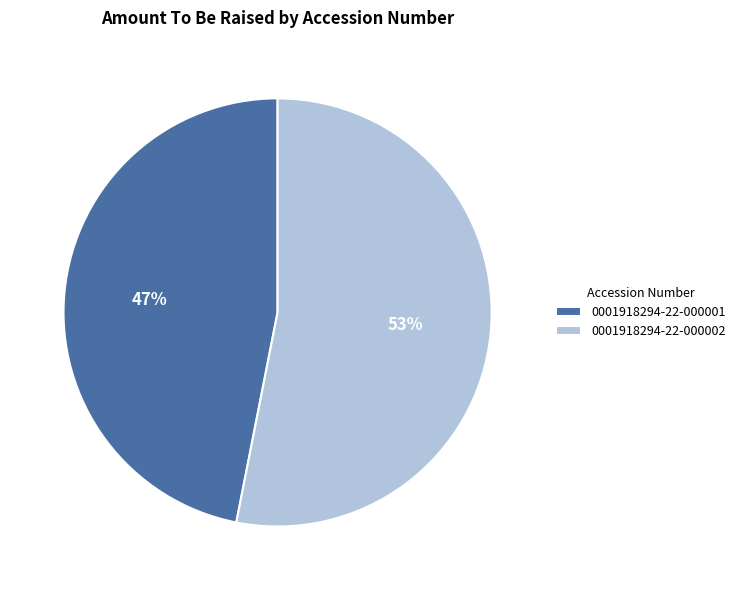

Which slice represents more than half of the pie?

0001918294-22-000002